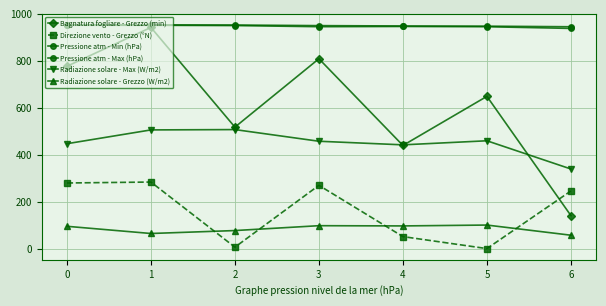

At how many categories does at least one series exceed 406?

7